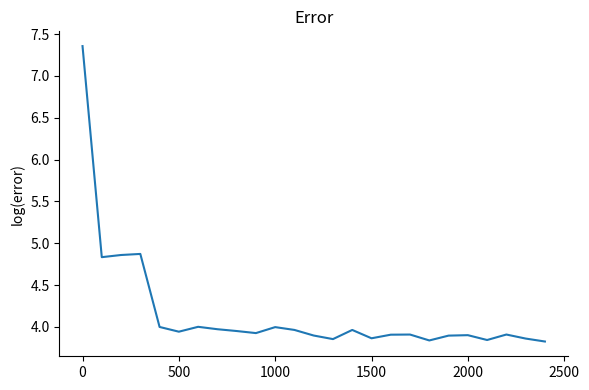

Is this an area chart (filled region under the line)?

No